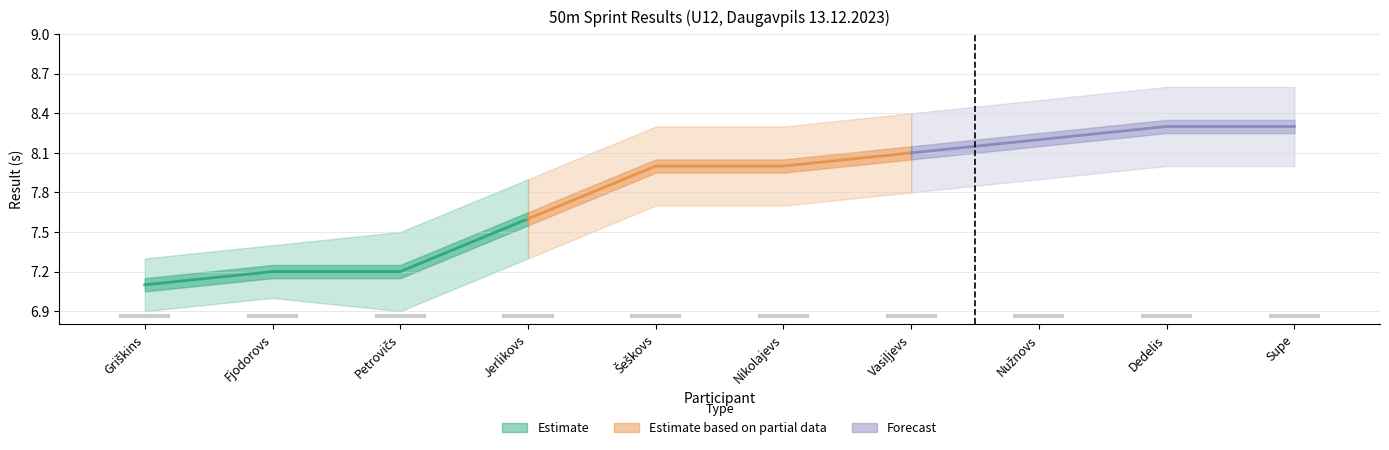

Is the value of Estimate based on partial data at Fjodorovs greater than the value of Forecast at Petrovičs?

No